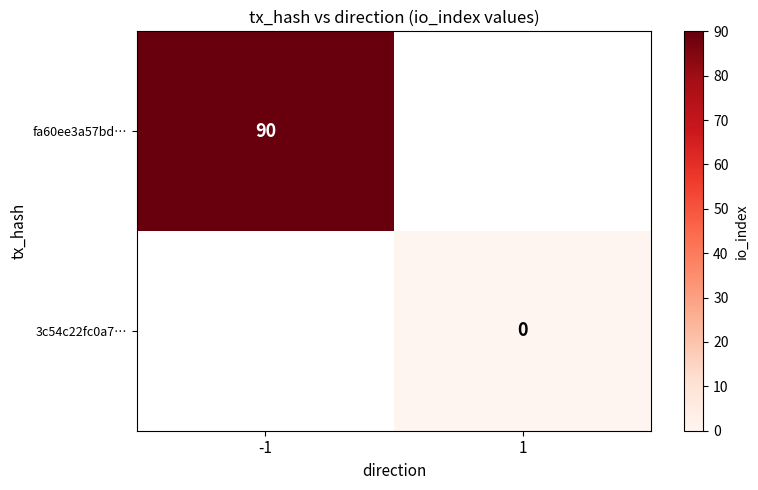

The value of fa60ee3a57bd… at -1 is 90. True or false?

True